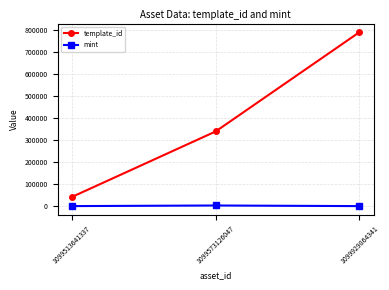

List the series in order of their peak value, lowest first.

mint, template_id